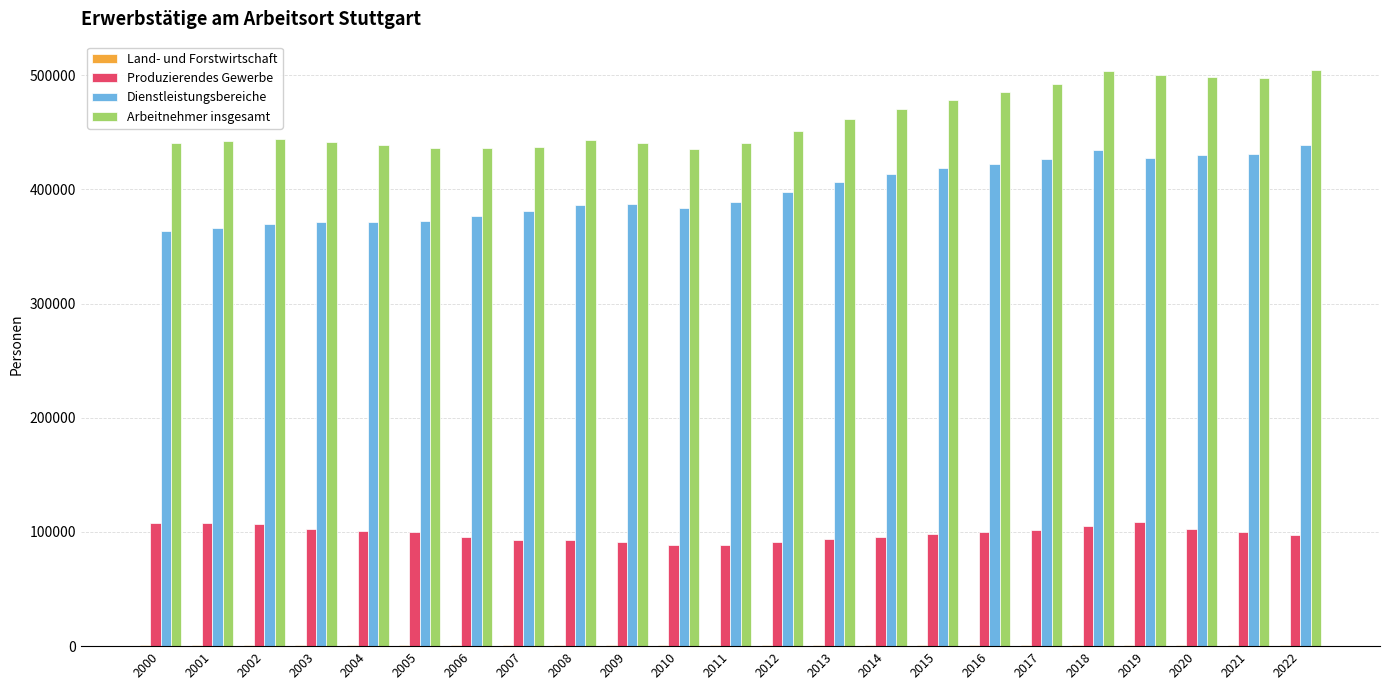

How many groups of bars are there?

23